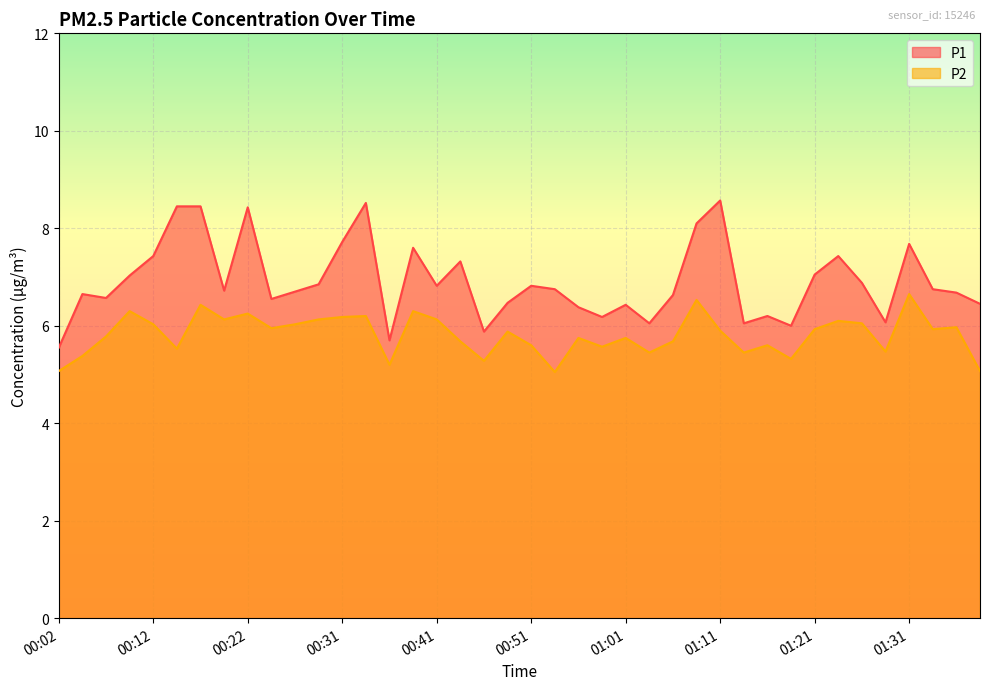

True or false: P1 and P2 intersect in this chart.

False